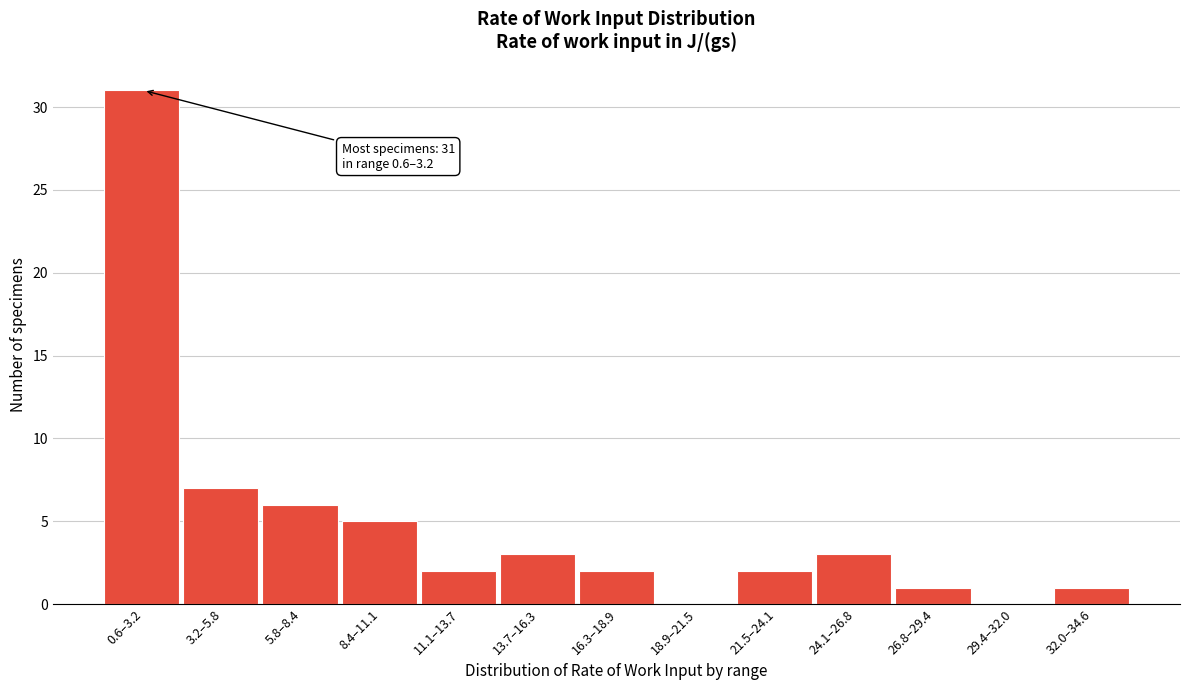

Reading left to right, extract all data points from this chart.

0.6–3.2=31	3.2–5.8=7	5.8–8.4=6	8.4–11.1=5	11.1–13.7=2	13.7–16.3=3	16.3–18.9=2	18.9–21.5=0	21.5–24.1=2	24.1–26.8=3	26.8–29.4=1	29.4–32.0=0	32.0–34.6=1